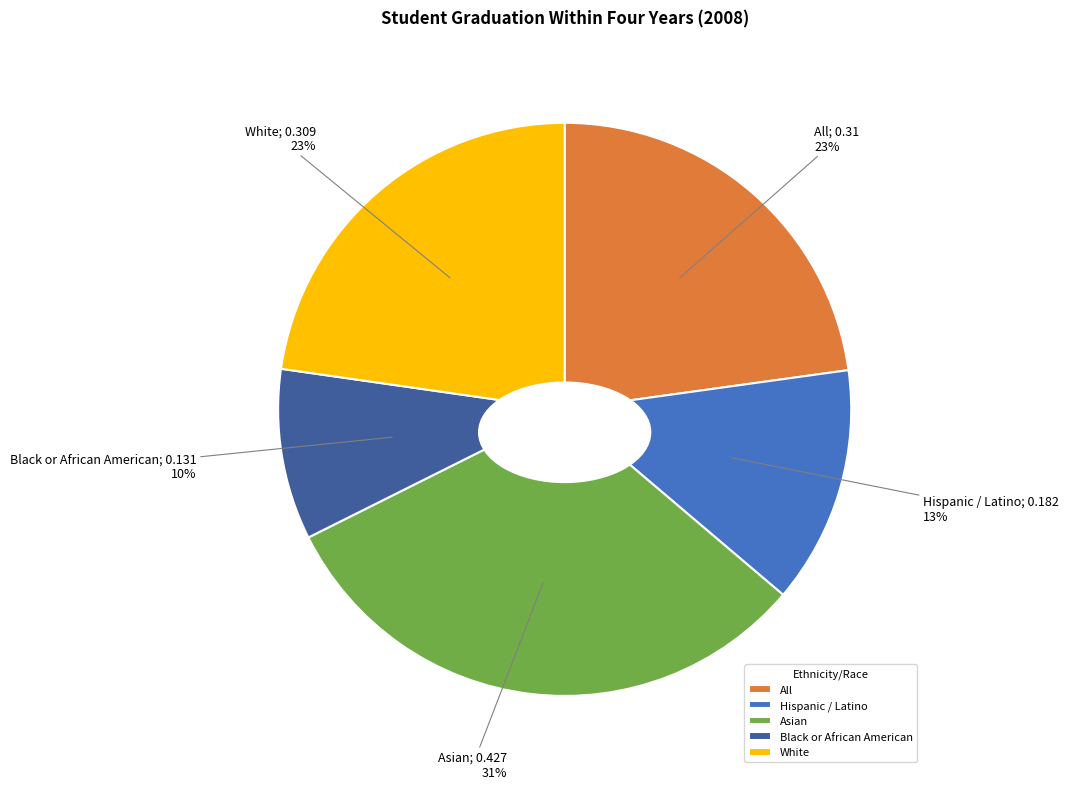

True or false: White accounts for 23% of the total.

True